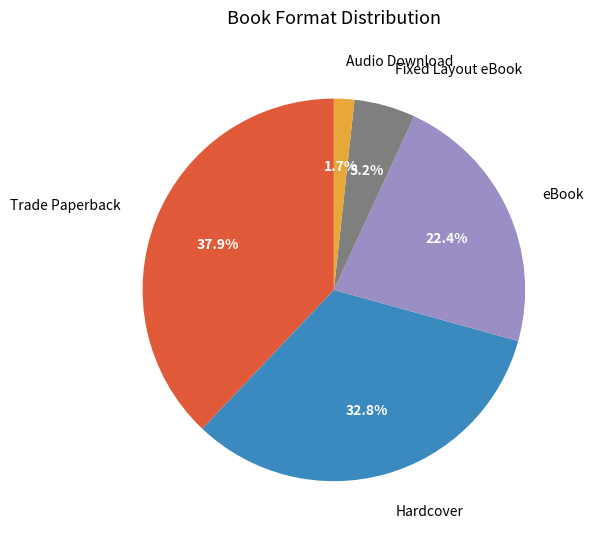

Does any single category account for the majority?

No